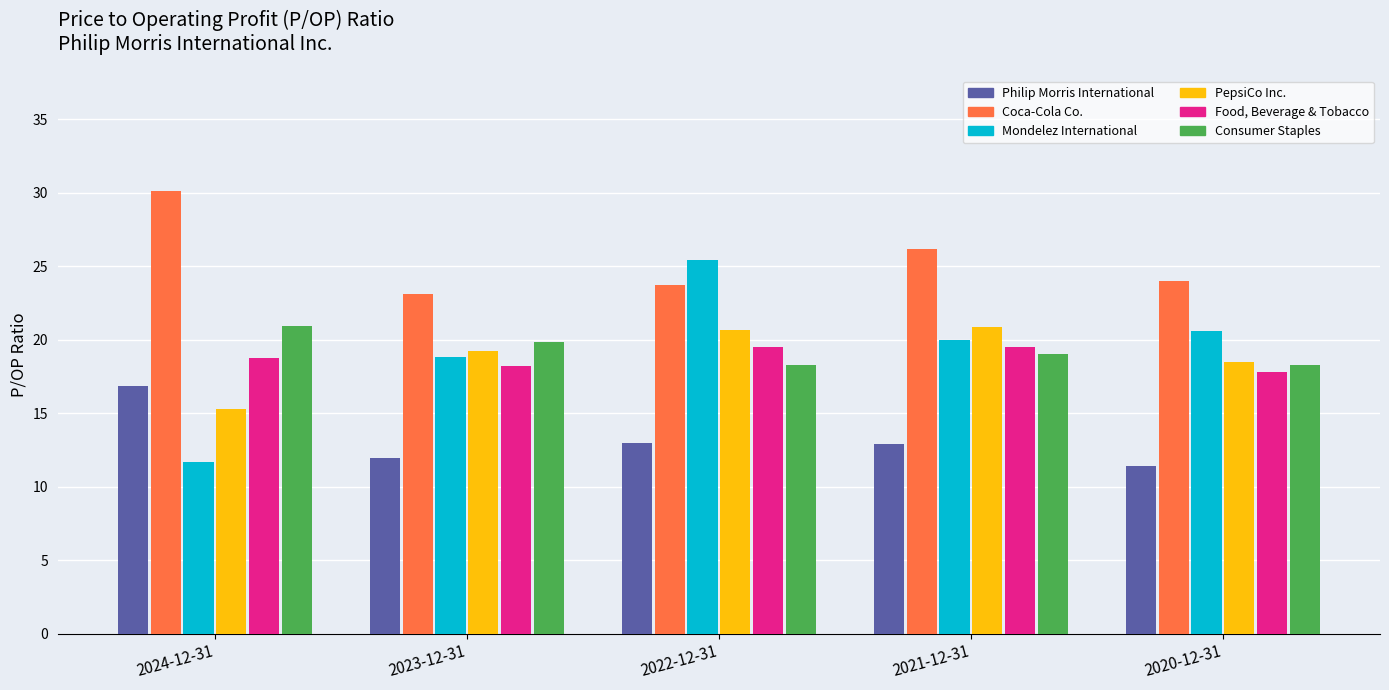

The Consumer Staples series shows 8.3 at 2021-12-31. True or false?

False